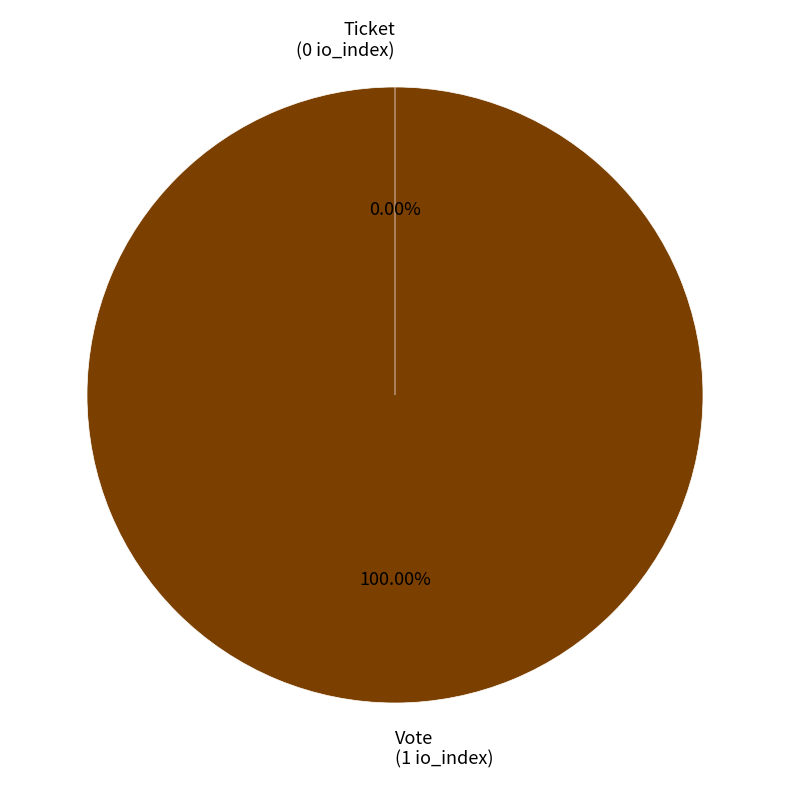

What percentage is the Vote slice, to the nearest percent?

100%